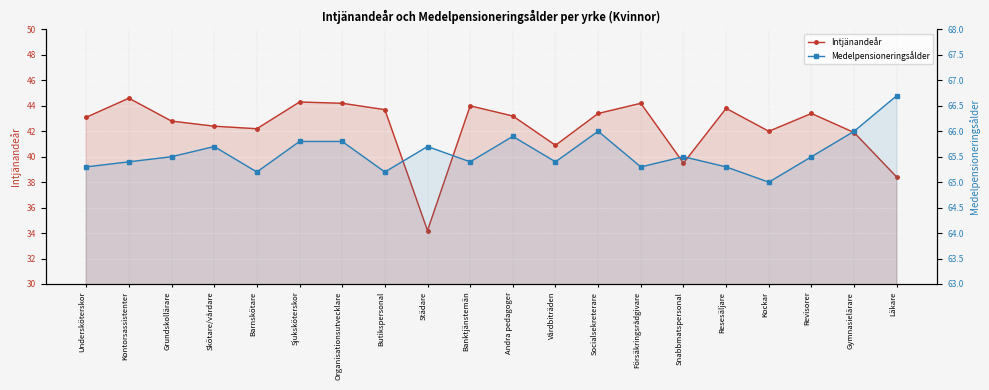

Rank the categories by Intjänandeår value from highest to lowest.

Kontorsassistenter, Sjuksköterskor, Organisationsutvecklare, Försäkringsrådgivare, Banktjänstemän, Resesäljare, Butikspersonal, Socialsekreterare, Revisorer, Andra pedagoger, Undersköterskor, Grundskollärare, Skötare/vårdare, Barnskötare, Kockar, Gymnasielärare, Vårdbiträden, Snabbmatspersonal, Läkare, Städare